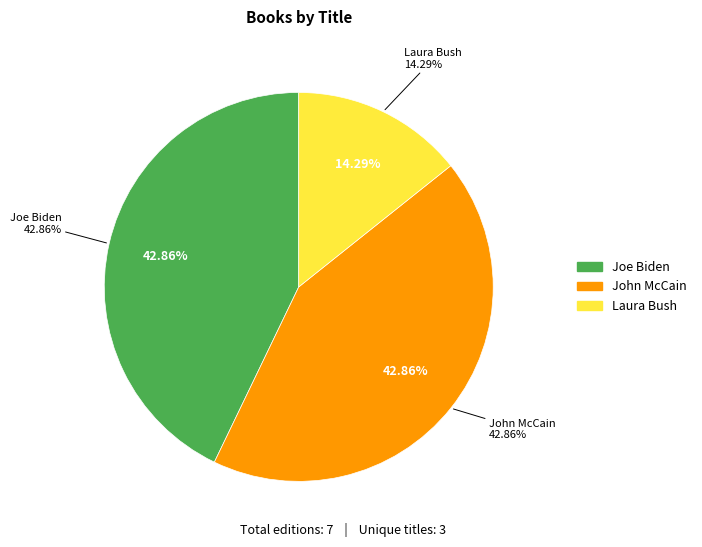

What percentage is the Joe Biden slice, to the nearest percent?

43%